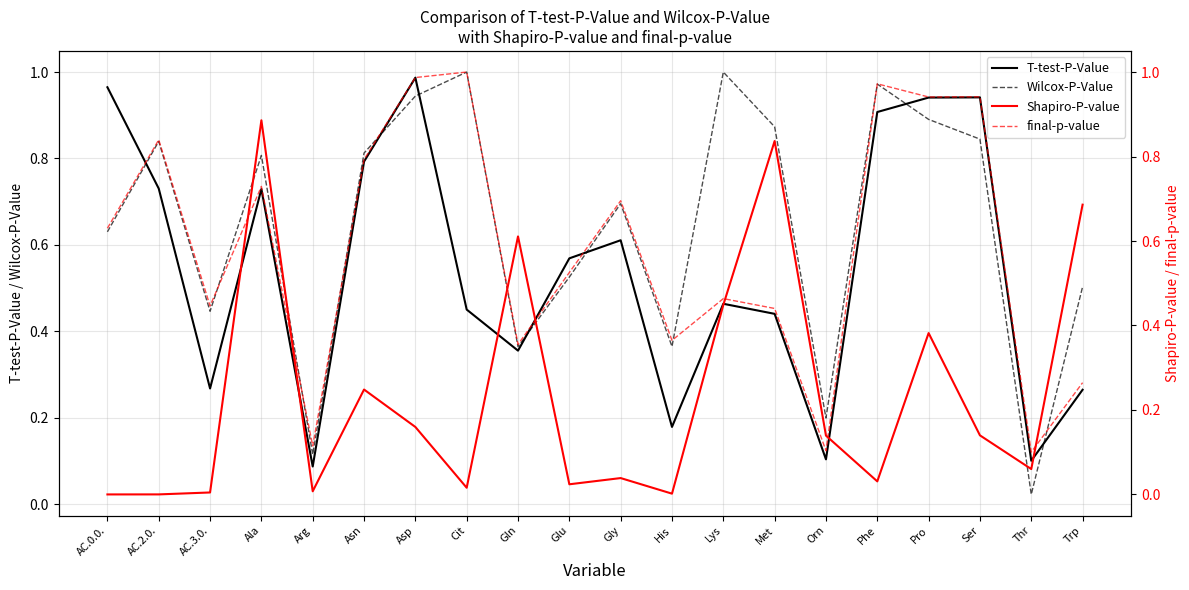

The Wilcox-P-Value series shows 0.1 at Orn. True or false?

False